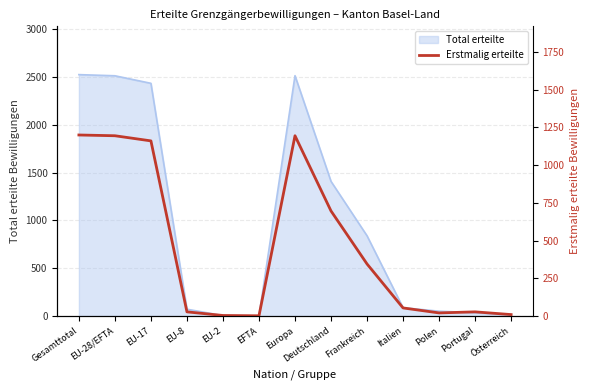

Rank the categories by value from lowest to highest.

EFTA, EU-2, Österreich, Polen, EU-8, Portugal, Italien, Frankreich, Deutschland, EU-17, EU-28/EFTA, Europa, Gesamttotal